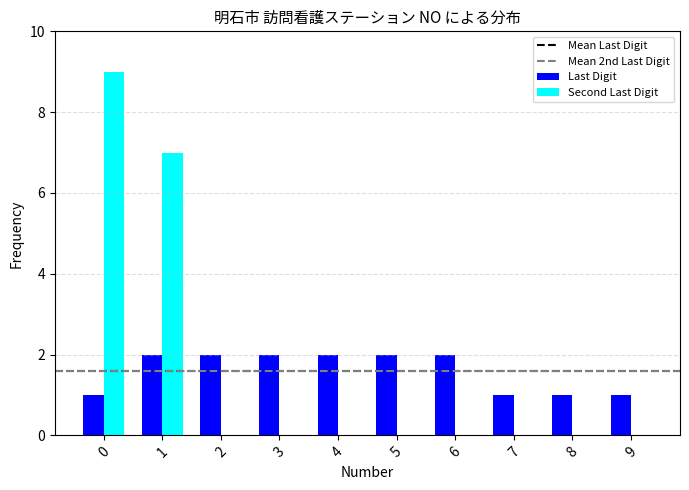

True or false: Second Last Digit has a value of 10 at 1.

False